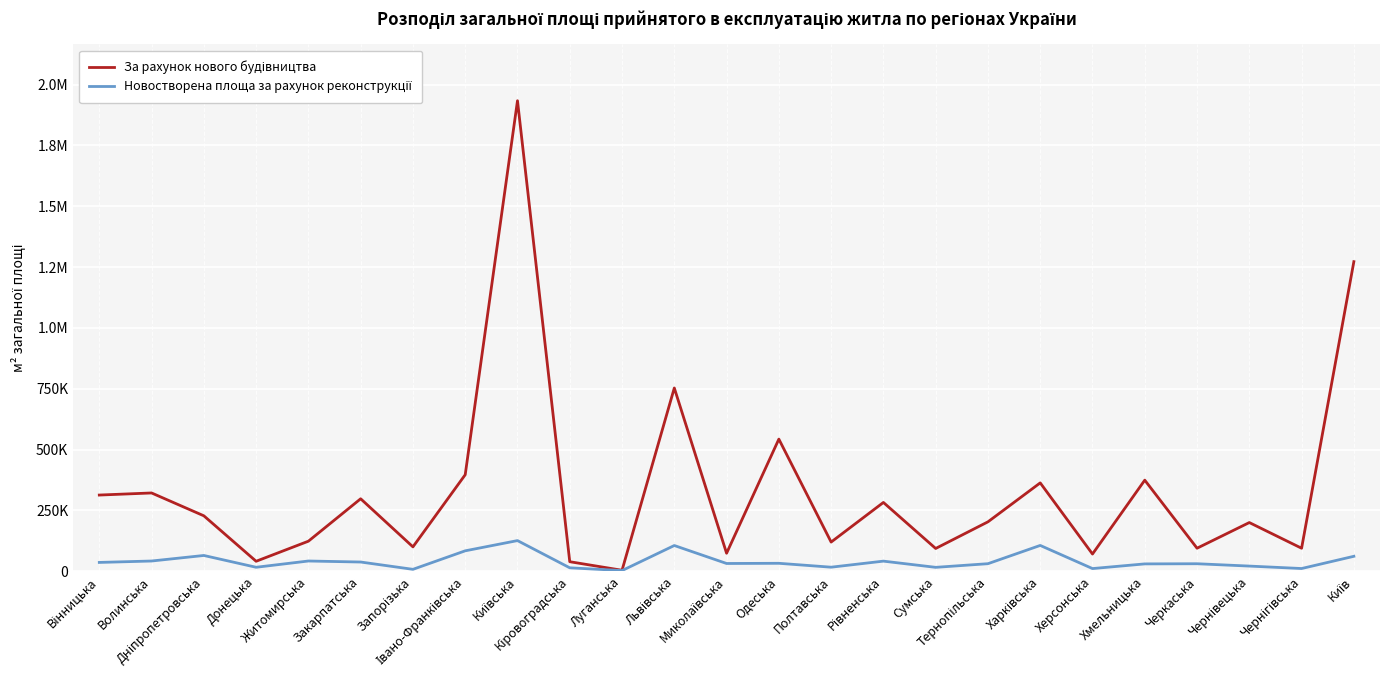

True or false: За рахунок нового будівництва and Новостворена площа за рахунок реконструкції intersect in this chart.

False